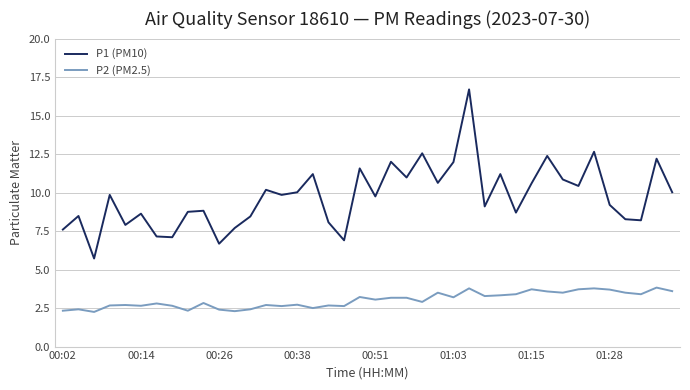

What is the maximum value for P2 (PM2.5)?

3.8